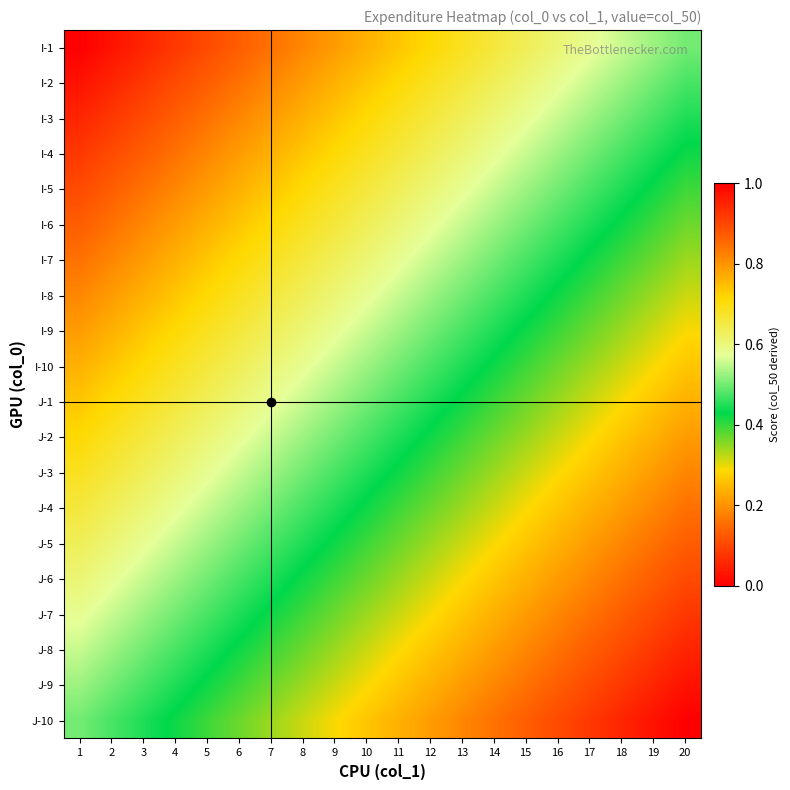

What is the total value across all series at 15?

7.6